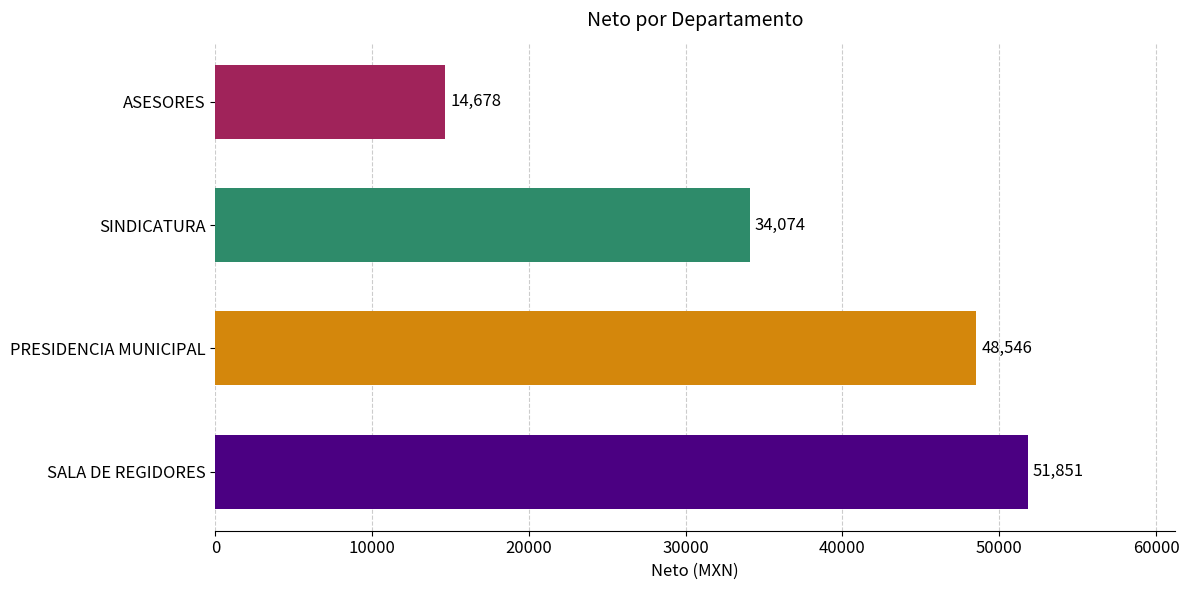

Are the bars horizontal?

Yes